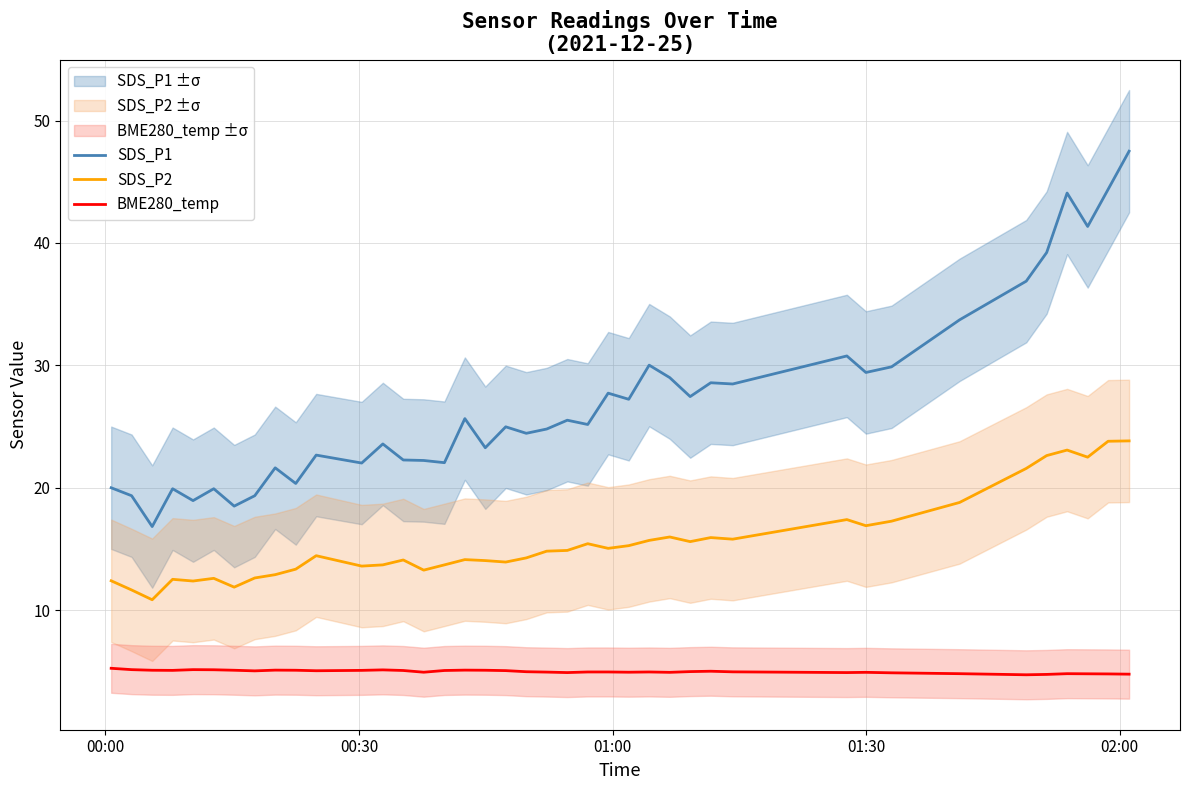

True or false: BME280_temp and SDS_P1 intersect in this chart.

False